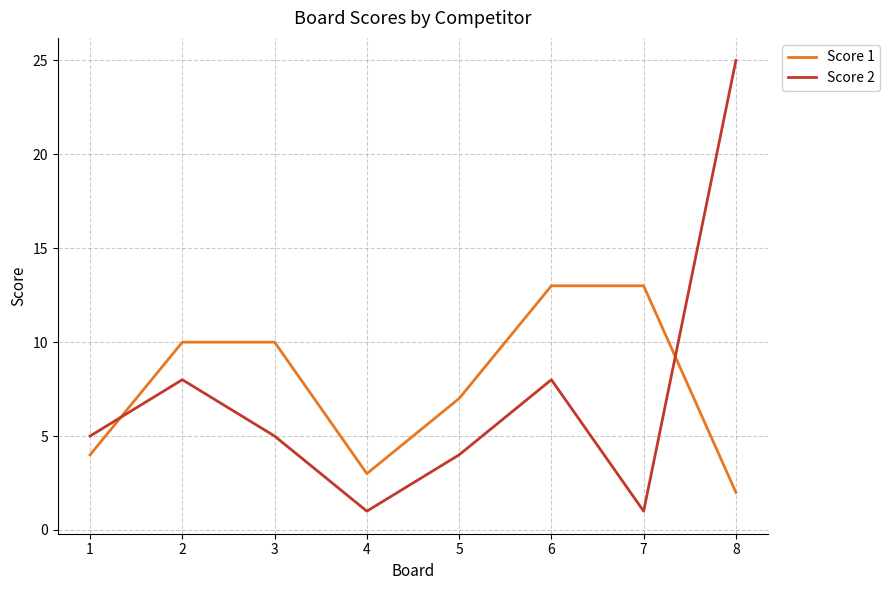

At which category is the sum across all series the highest?

8